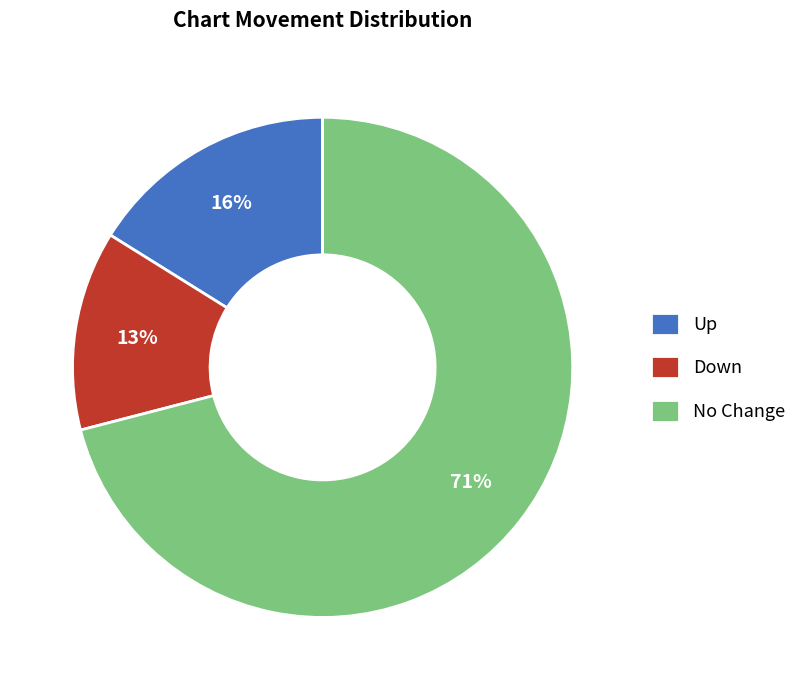

To the nearest percent, what percentage of the pie is No Change?

71%